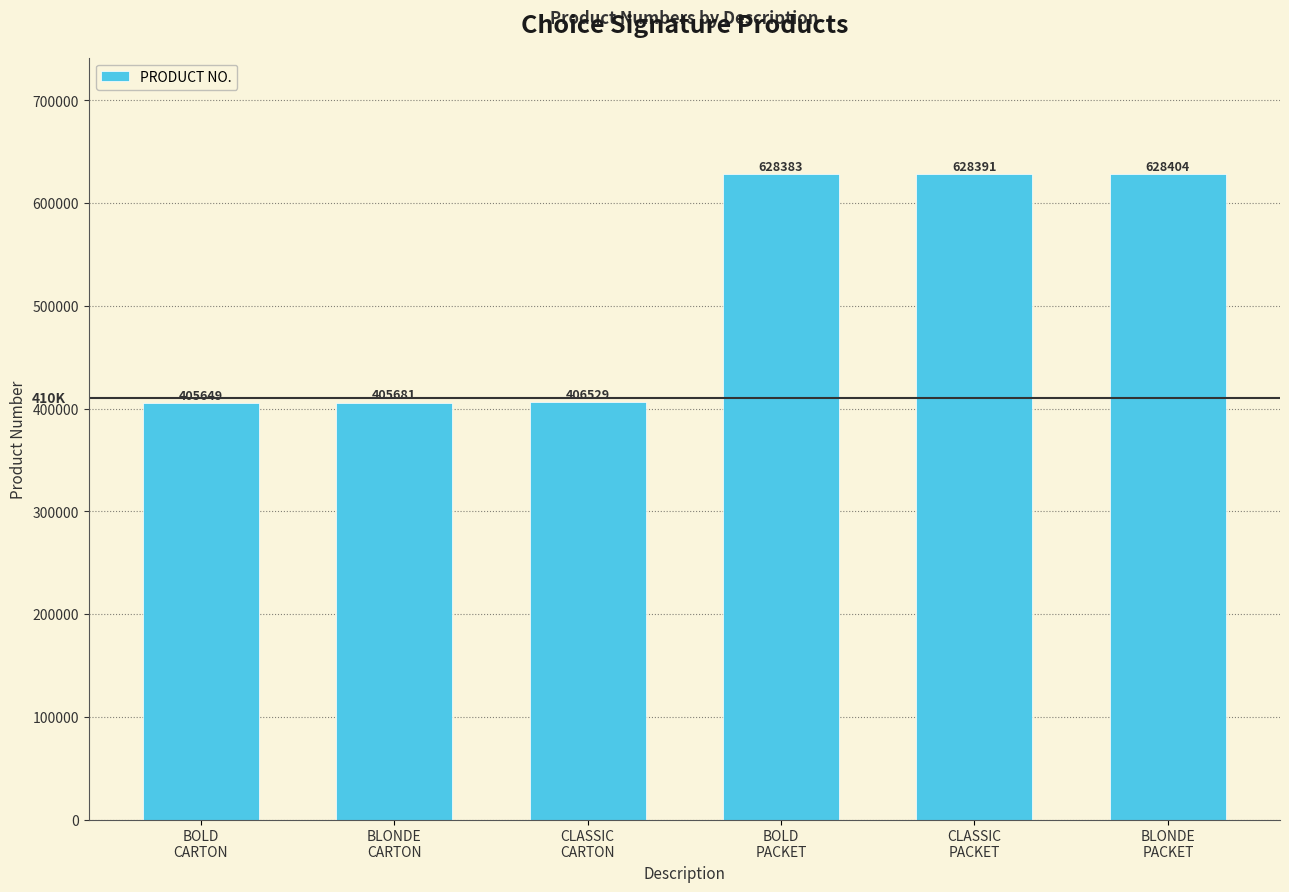

What position from the right is BLONDE
PACKET?

1